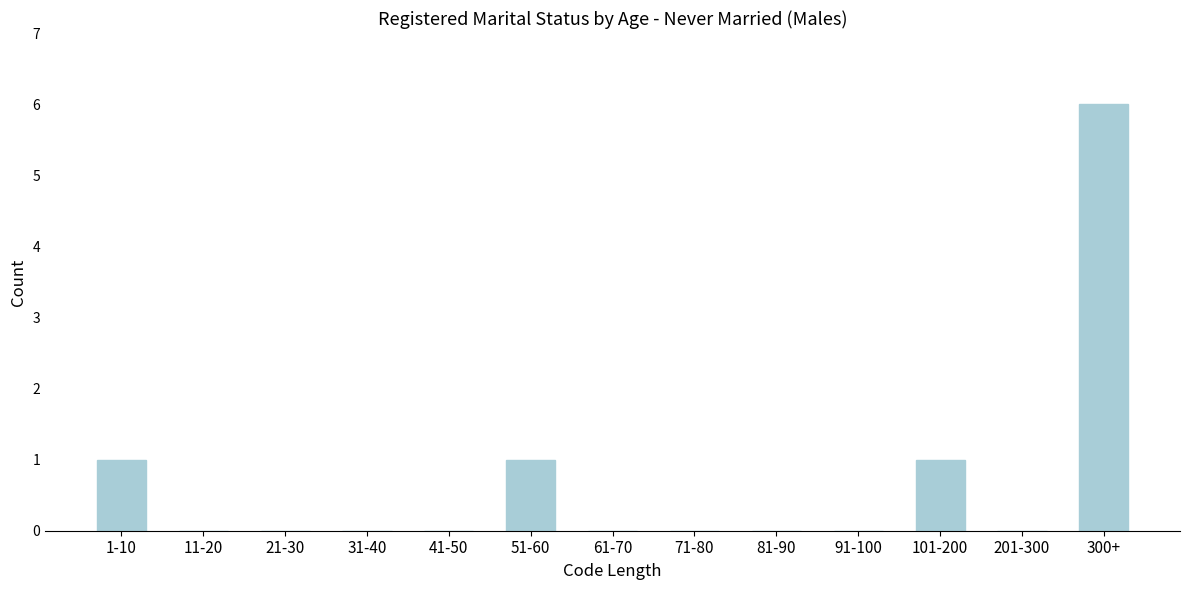

Reading right to left, extract all data points from this chart.

300+=6	201-300=0	101-200=1	91-100=0	81-90=0	71-80=0	61-70=0	51-60=1	41-50=0	31-40=0	21-30=0	11-20=0	1-10=1